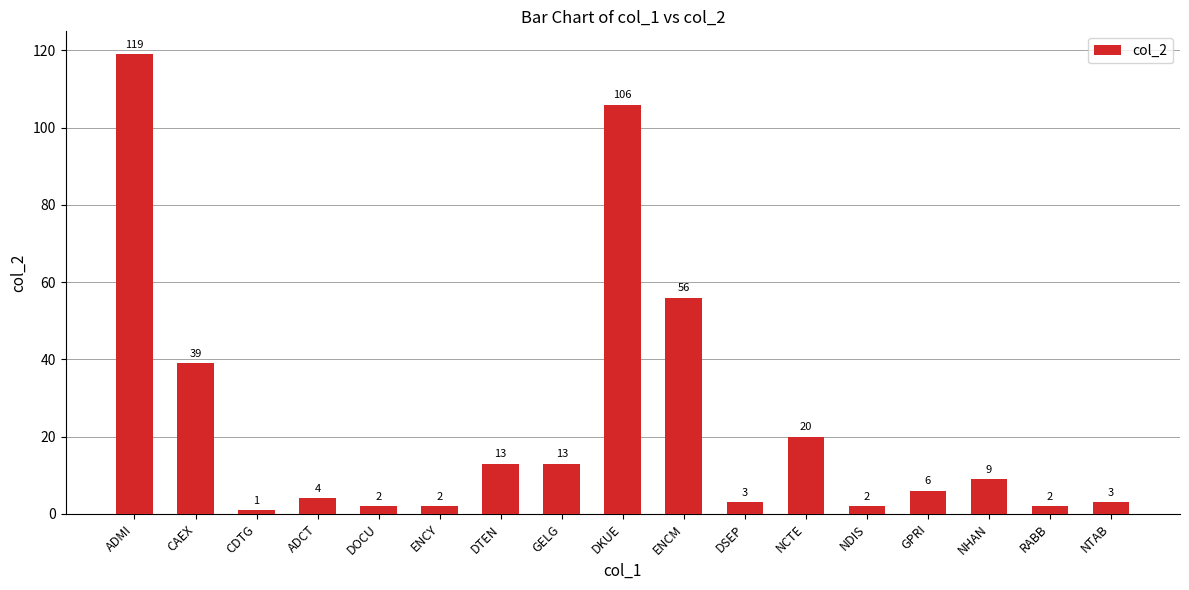

What is the label of the 12th bar from the right?

ENCY